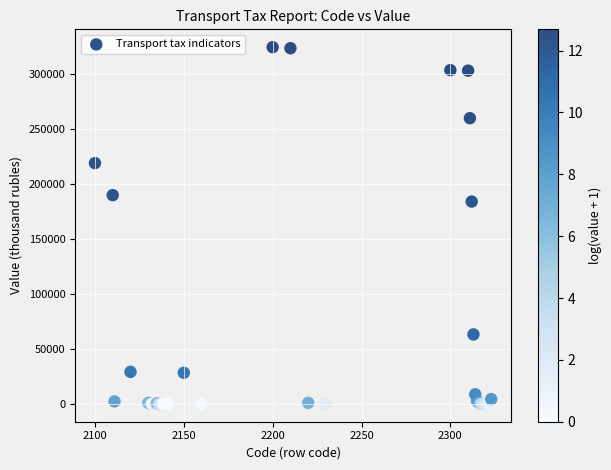

What Y value in the scatter plot is closest to 162017?

183802